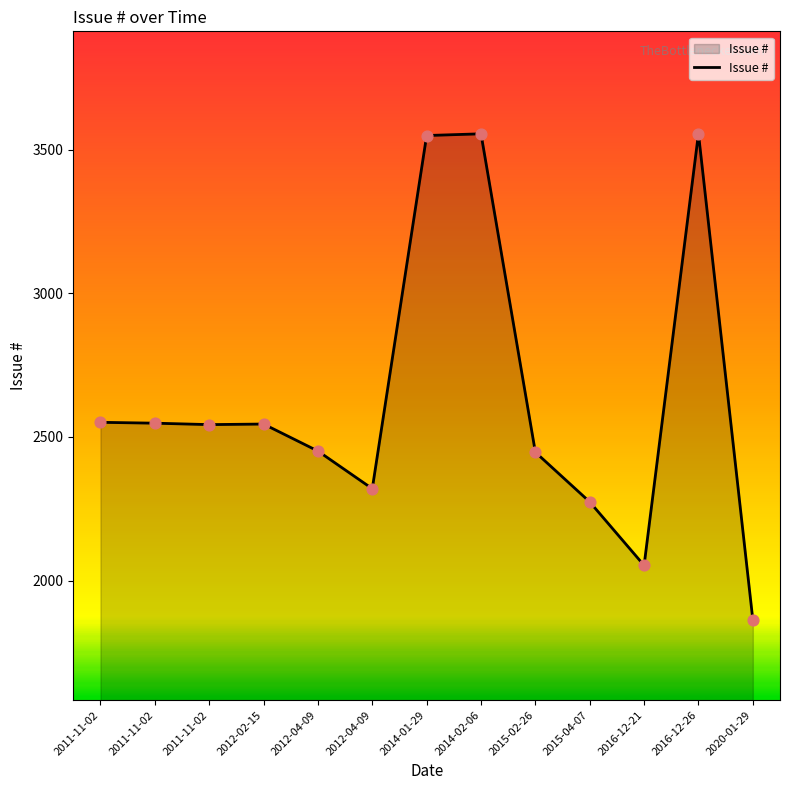

Approximately how many times larger is the value at 2016-12-21 compared to 2011-11-02?

0.8